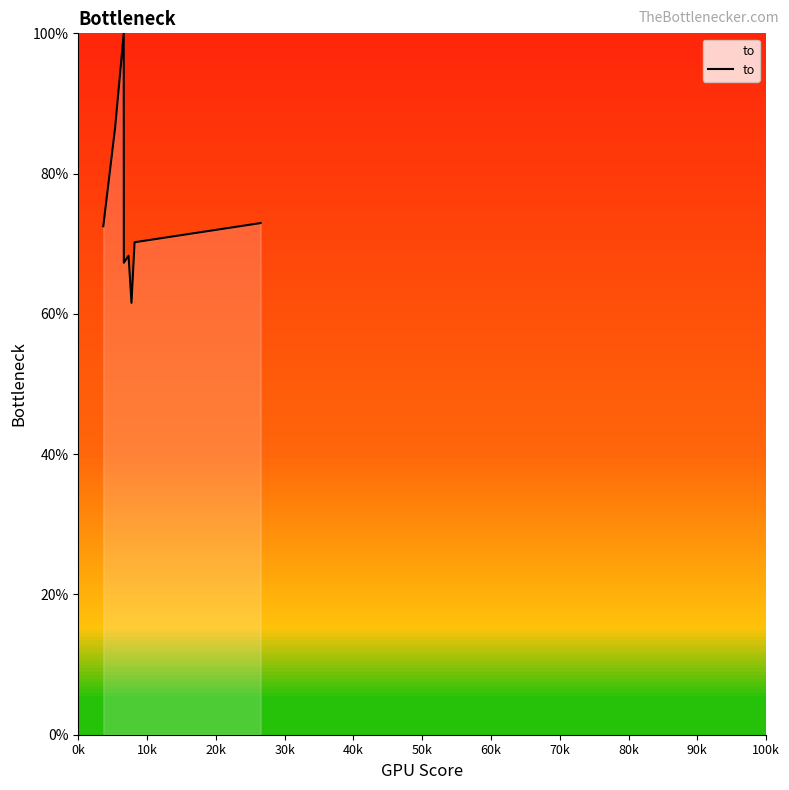

Does the chart display data point markers on the line(s)?

No